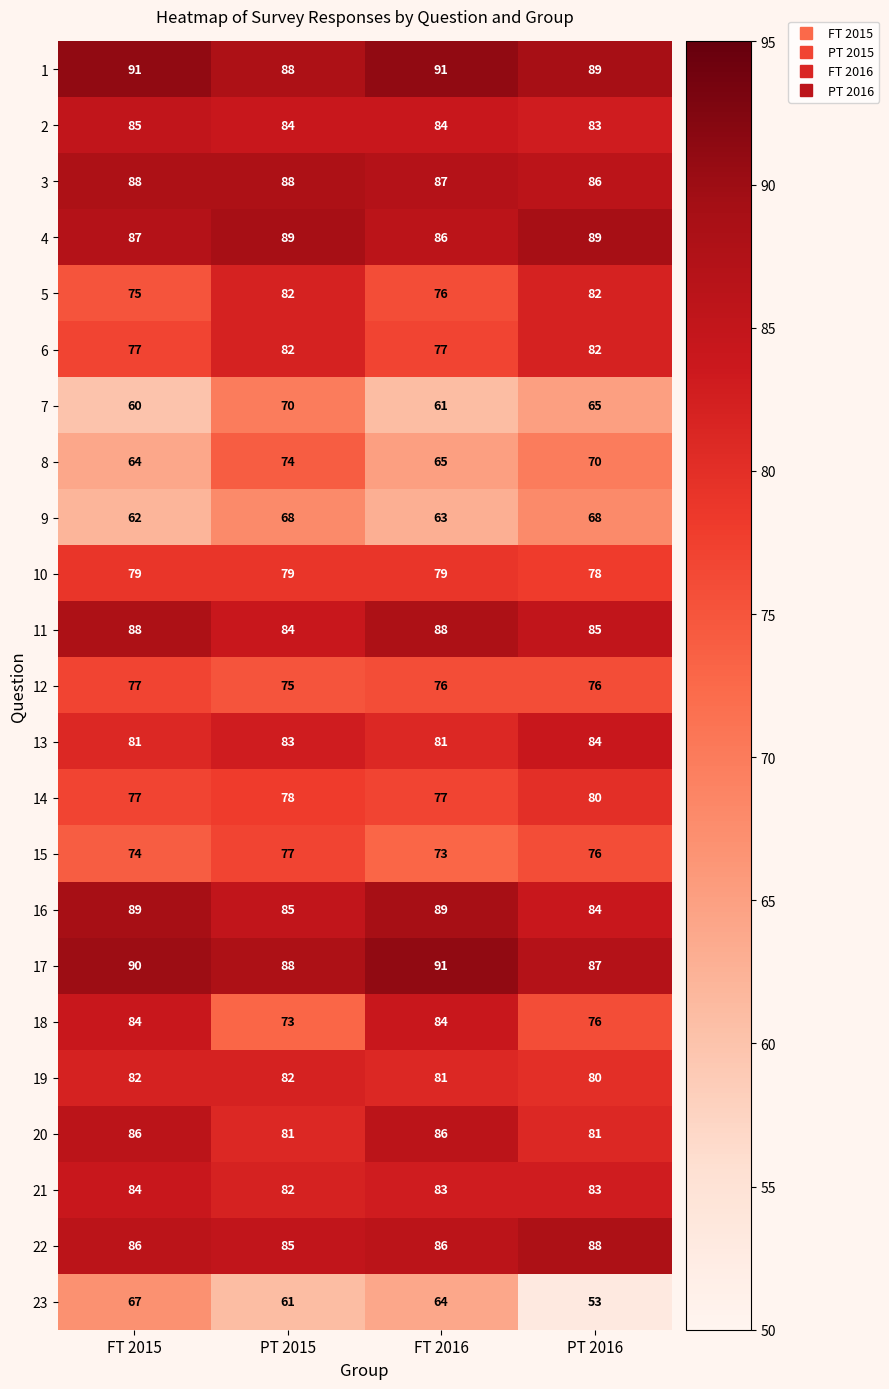

Rank the categories by 7 value from lowest to highest.

FT 2015, FT 2016, PT 2016, PT 2015